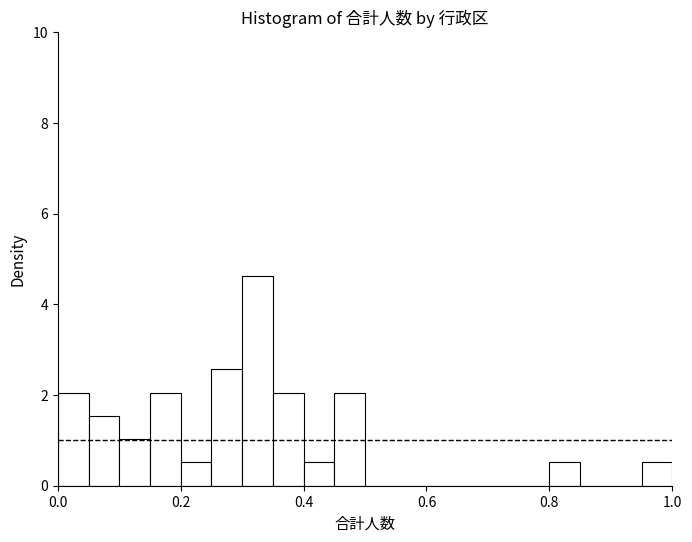

Around what value on the x-axis is the tallest bar? Give the approximate position of its centre, as read against the axis.

0.32